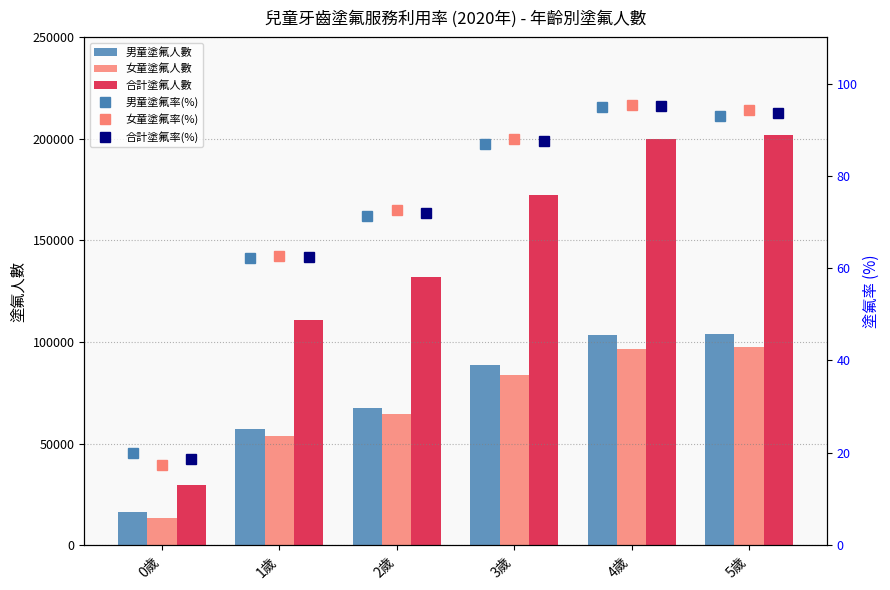

Is the value of 合計塗氟人數 at 5歲 greater than the value of 女童塗氟人數 at 2歲?

Yes